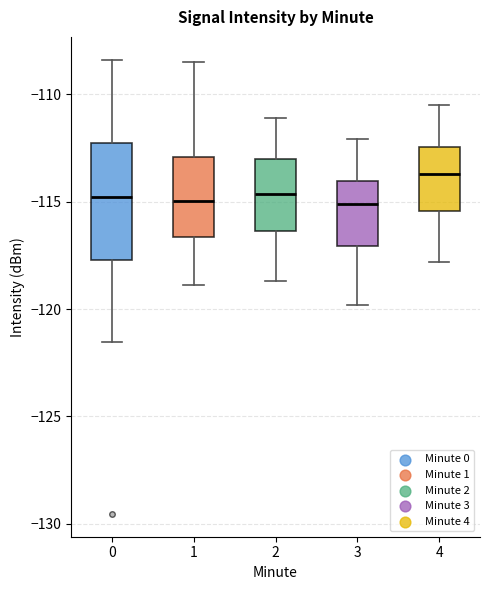

Reading left to right, transcribe this box plot: for each box, give where its median line is, the range the box spans, and where its two whiskers end, as read against the y-axis. The values are not printed on the chart, so give them approximately, as read against the axis.

0: median -115.0, box -117.5 to -112.0, whiskers -121.5 to -108.5
1: median -115.0, box -116.5 to -113.0, whiskers -119.0 to -108.5
2: median -114.5, box -116.5 to -113.0, whiskers -118.5 to -111.0
3: median -115.0, box -117.0 to -114.0, whiskers -120.0 to -112.0
4: median -113.5, box -115.5 to -112.5, whiskers -118.0 to -110.5